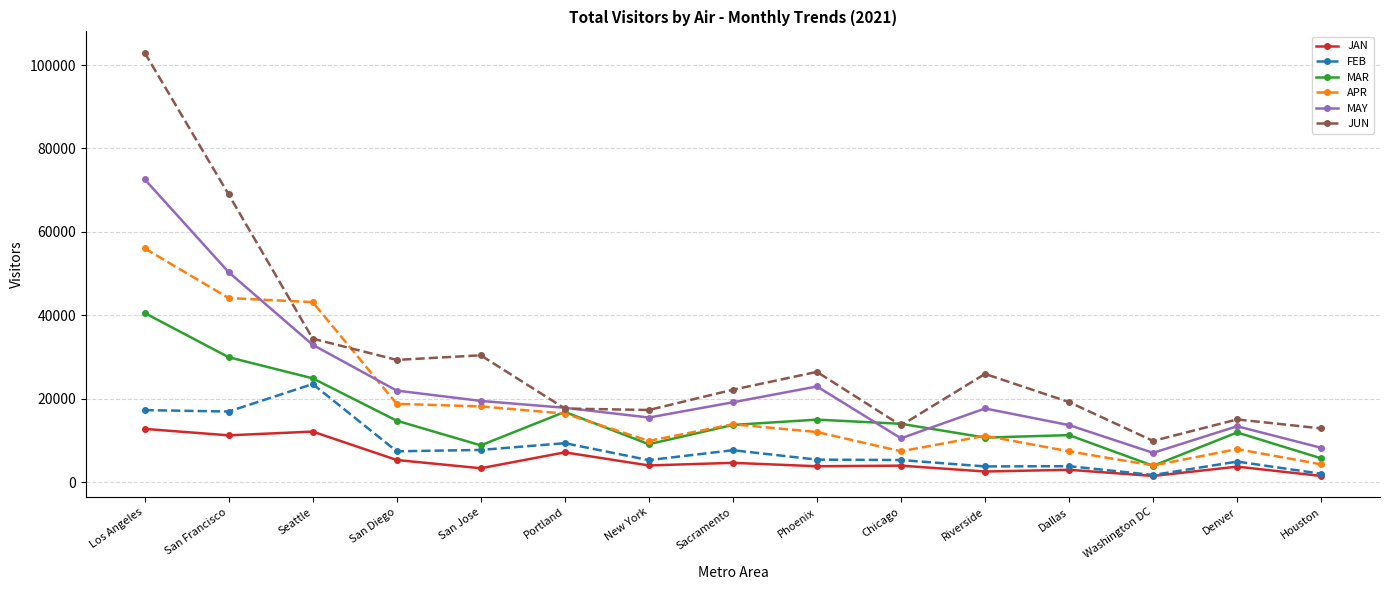

What is the difference between the highest and lowest values at San Diego?

23992.2